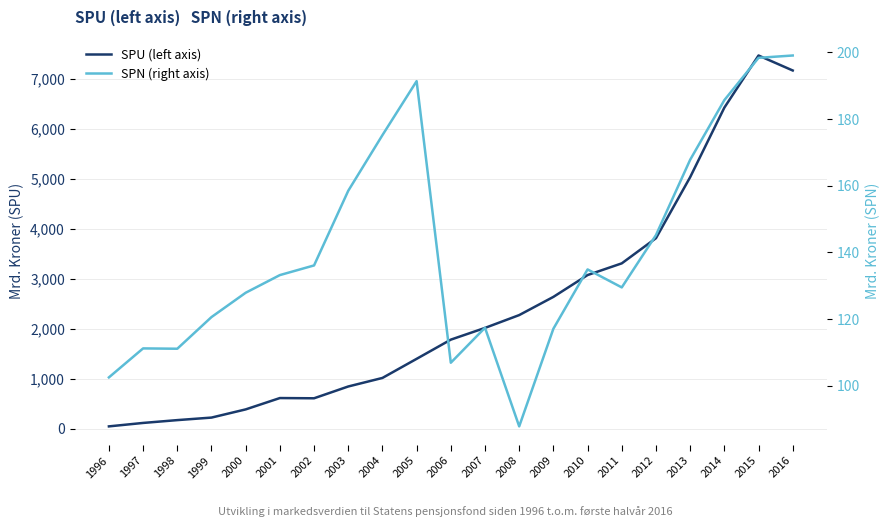

At how many categories does at least one series exceed 6209?

3